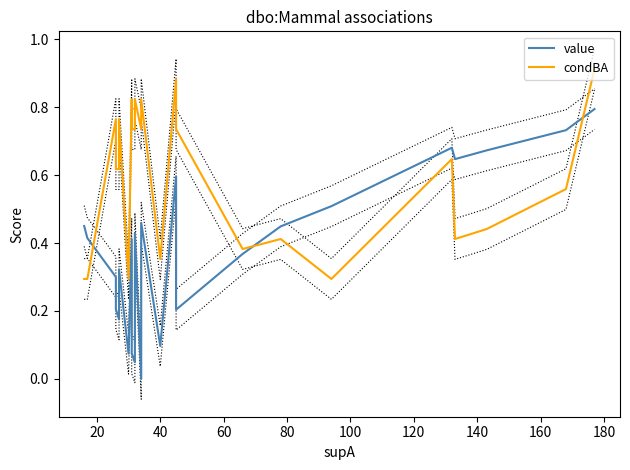

At how many categories does at least one series exceed 0?

26